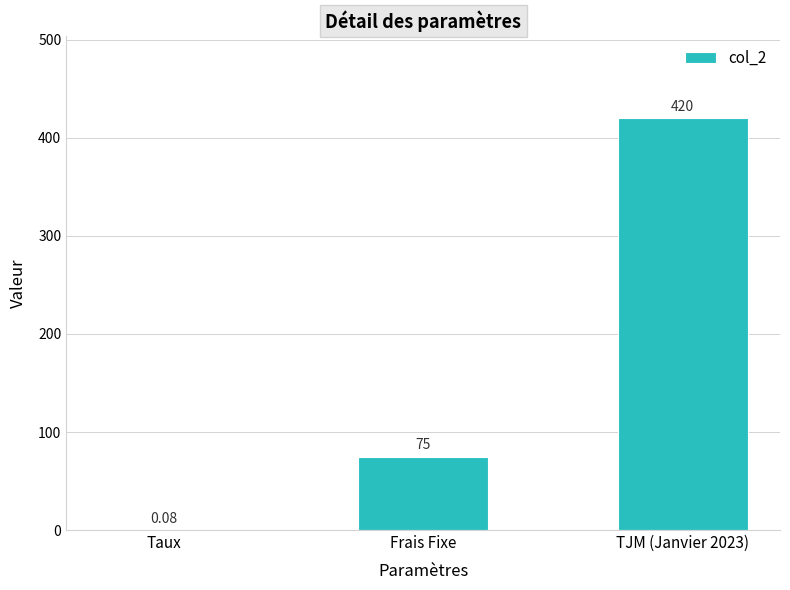

Between Frais Fixe and TJM (Janvier 2023), which is larger?

TJM (Janvier 2023)